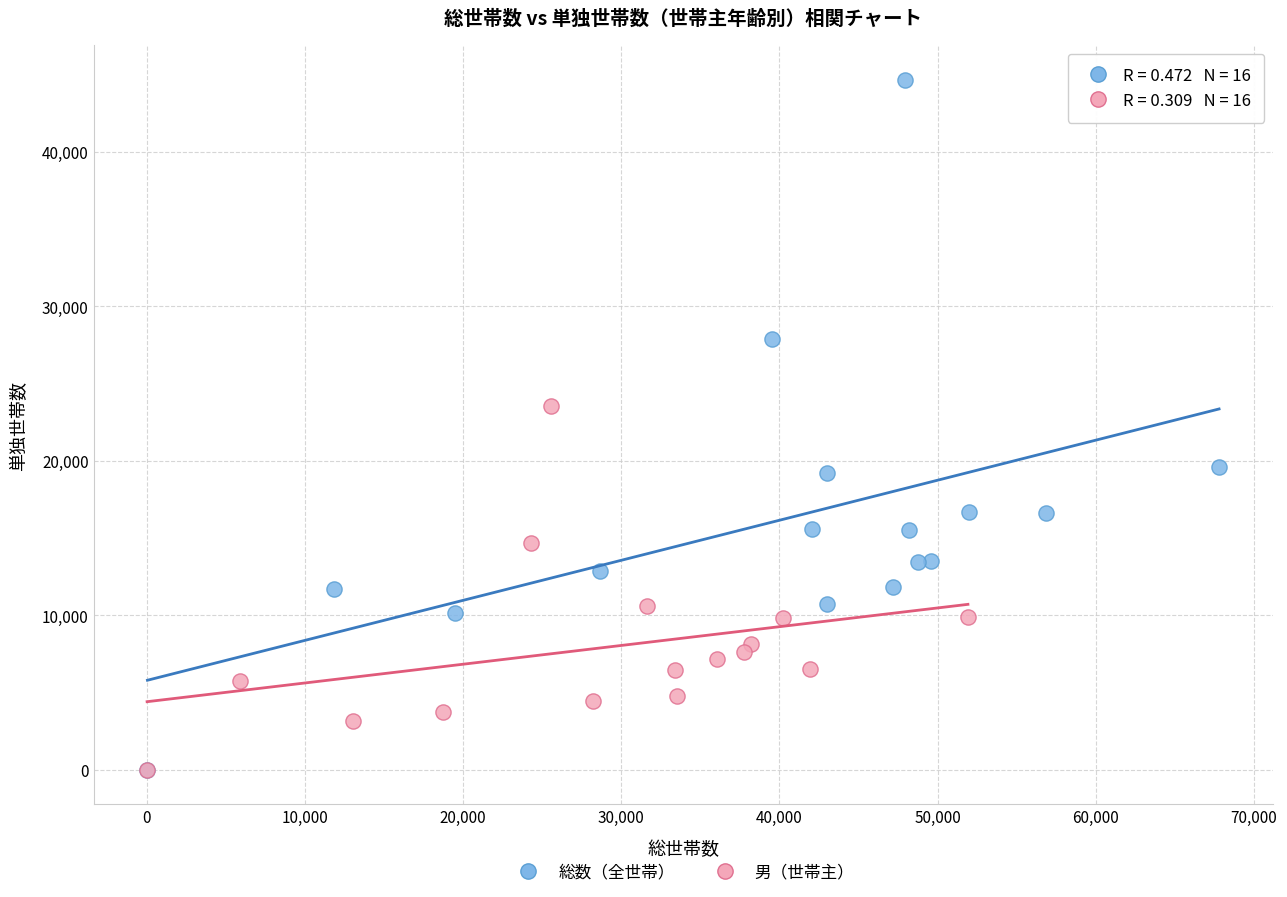

Which series has the largest Y range (max minus min)?

総数（全世帯）